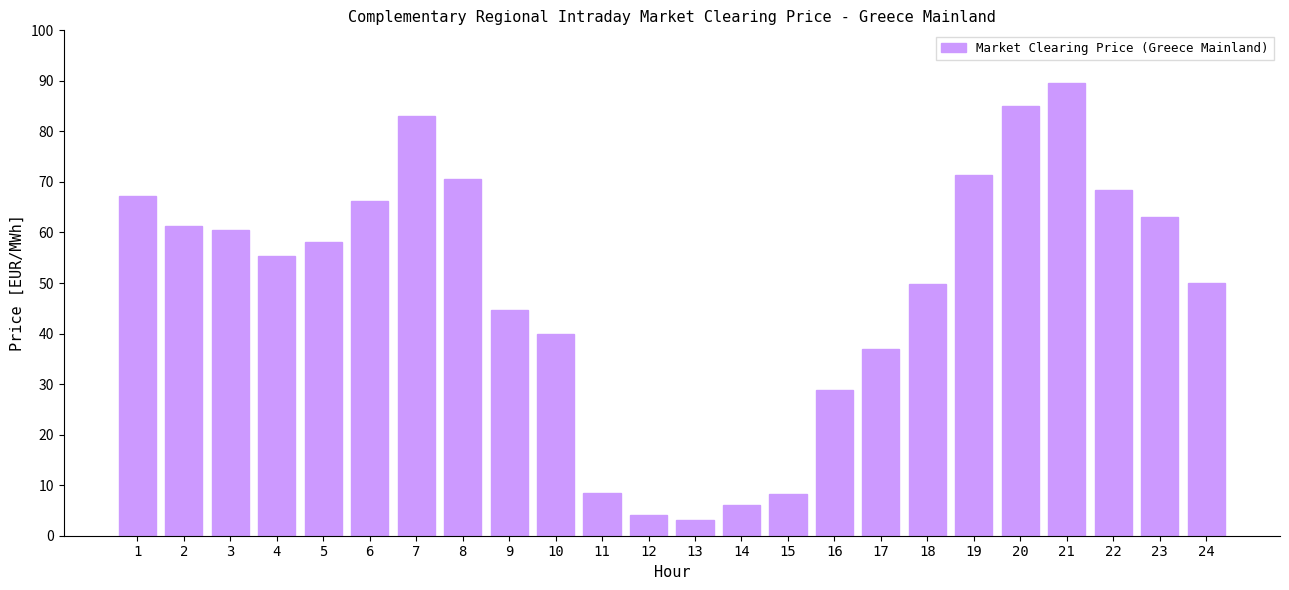

Which label corresponds to the largest value in the chart?

21